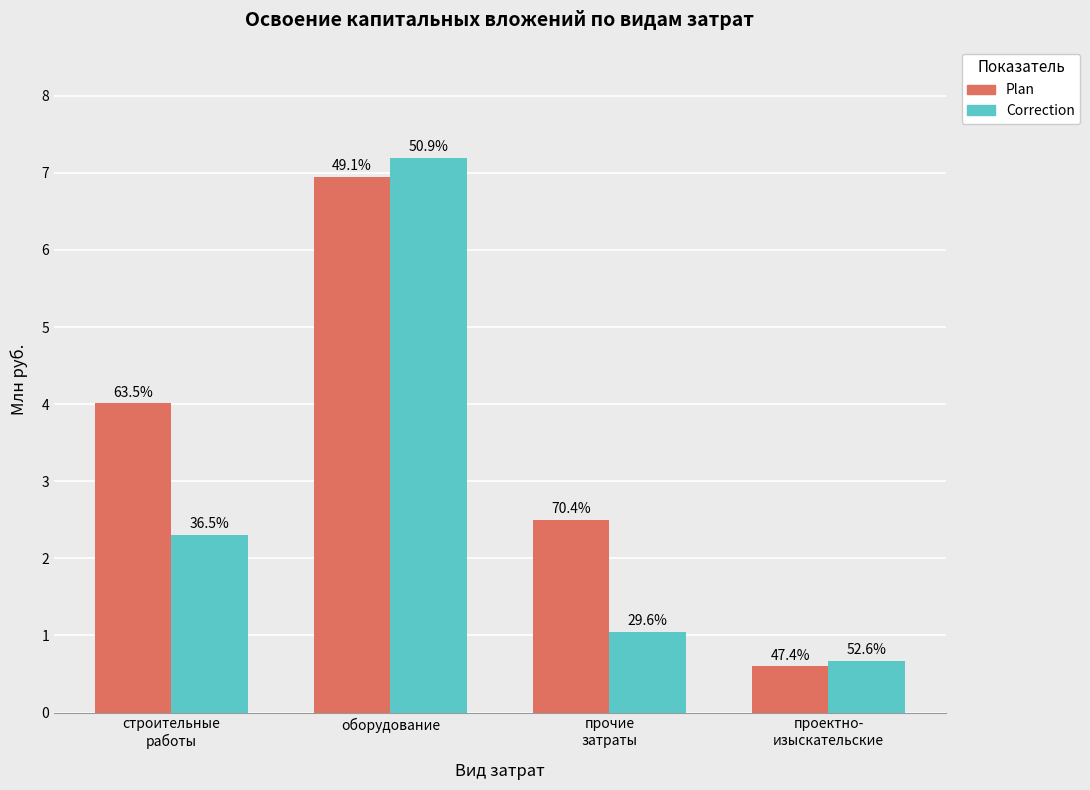

What are all the series names shown in the legend?

Plan, Correction